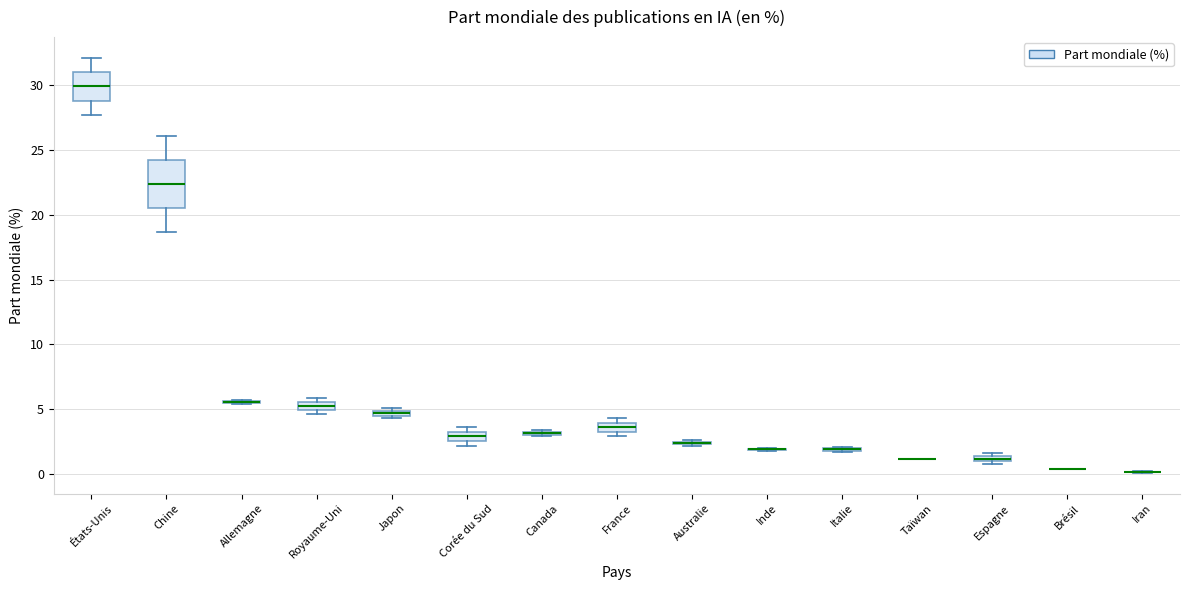

Comparing the boxes themselves (not the whiskers), which one is the tallest?

Chine